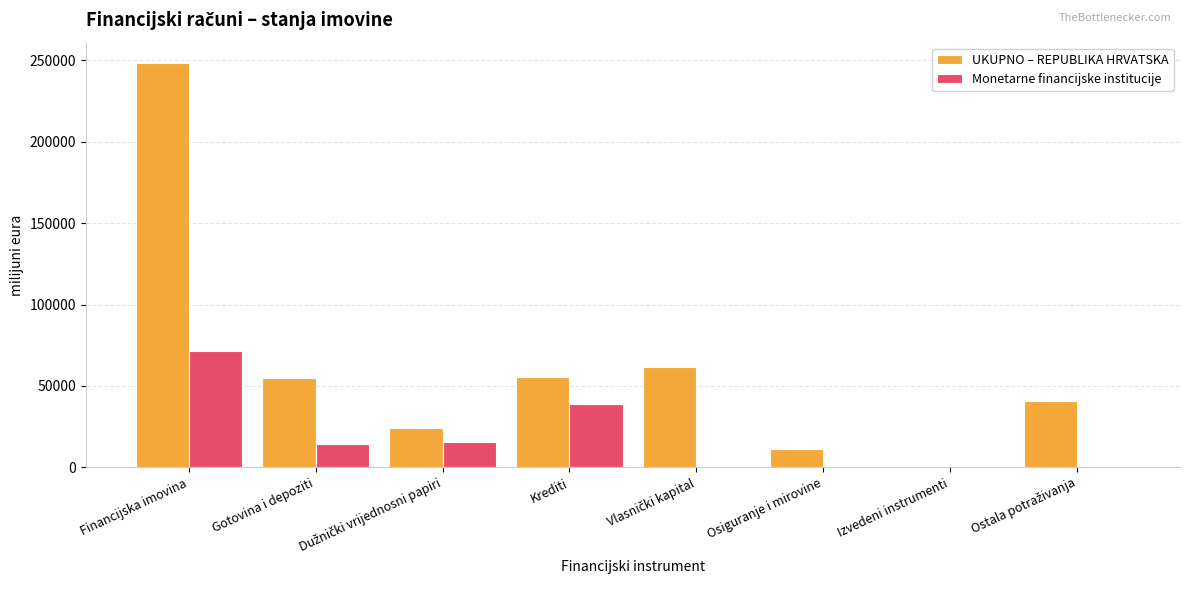

At which label does UKUPNO – REPUBLIKA HRVATSKA first exceed 54820?

Financijska imovina